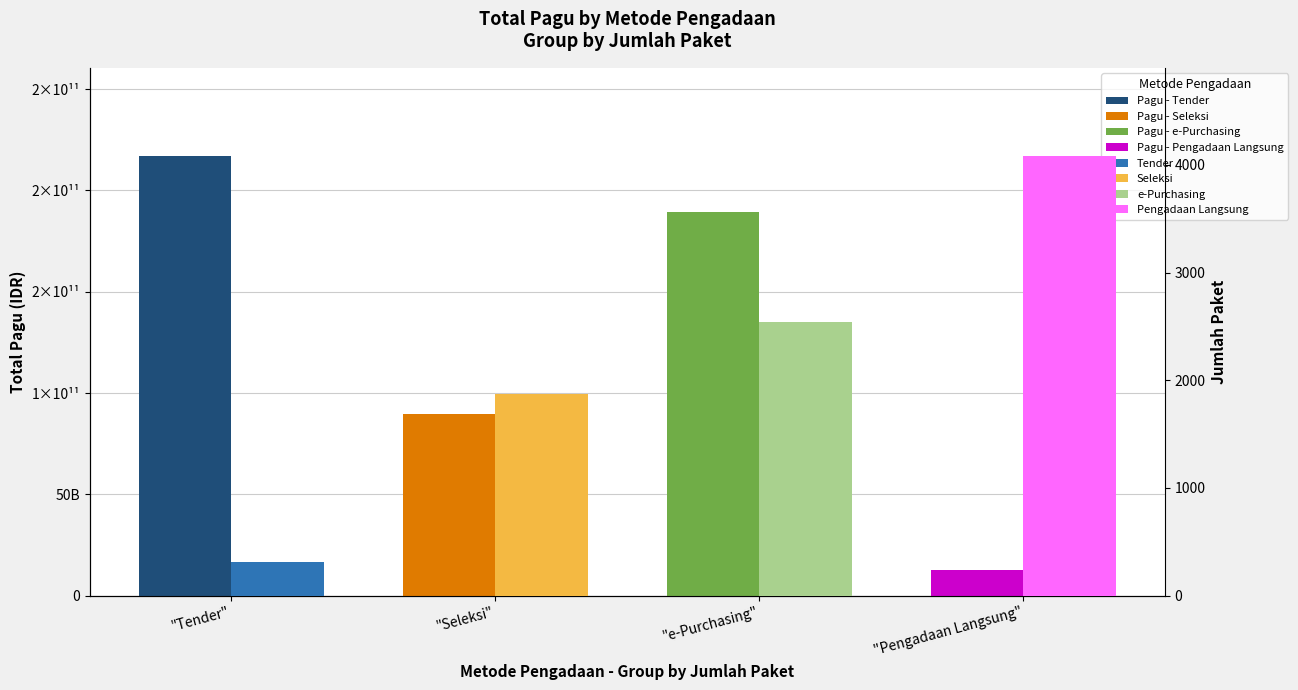

Is the value of Jumlah Paket at "e-Purchasing" greater than the value of Total Pagu (IDR) at "Tender"?

No